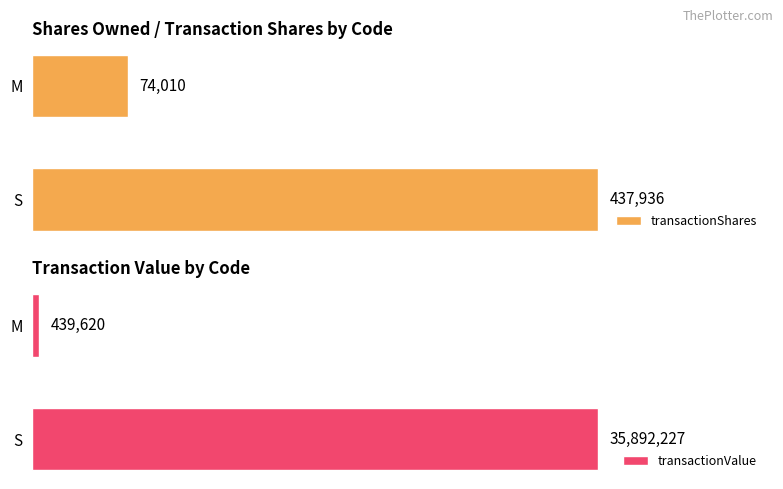

Which category has the lowest value in the transactionShares series?

M